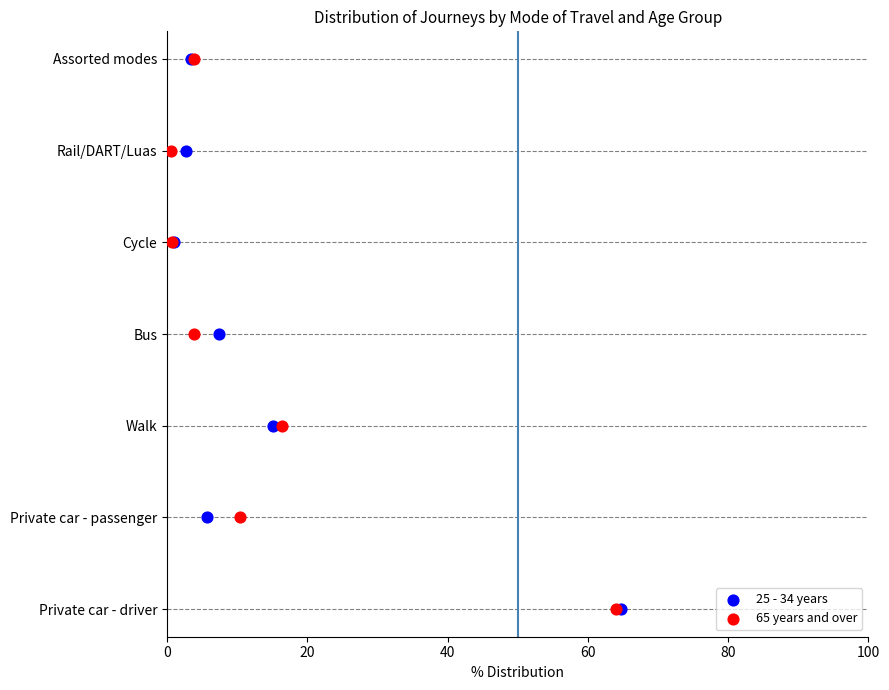

What are all the series names shown in the legend?

25 - 34 years, 65 years and over